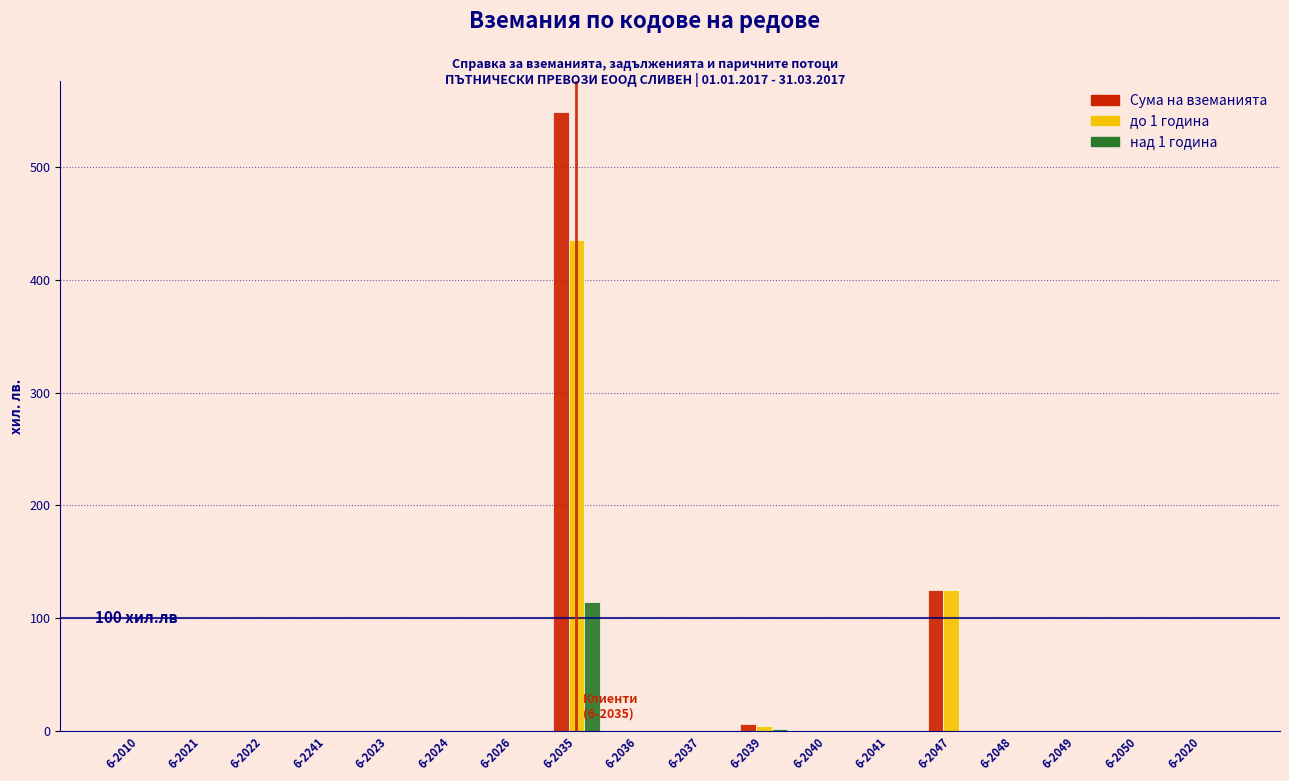

What is the maximum value shown in the chart?

549